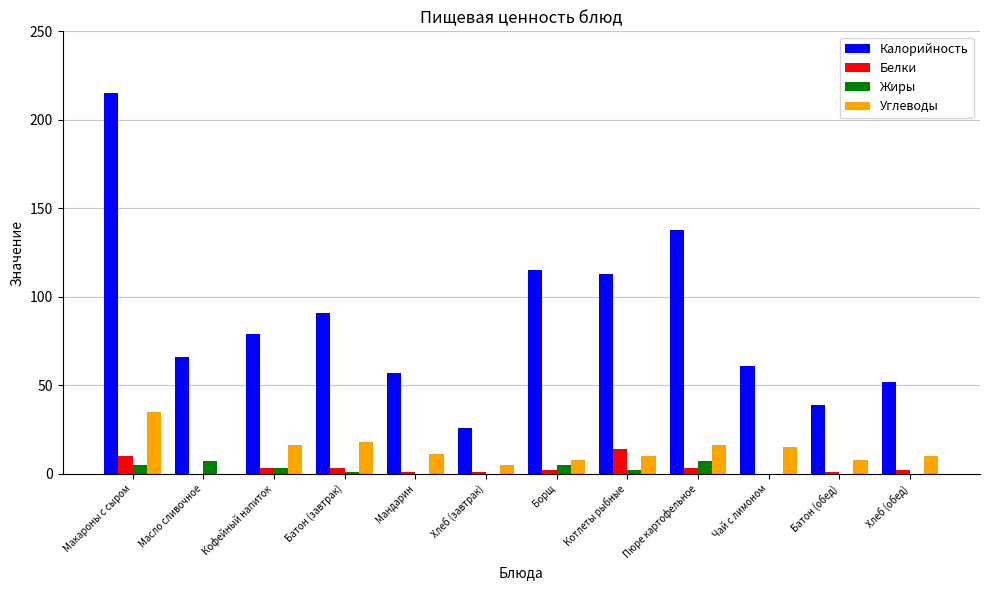

What is the maximum value for Белки?

14